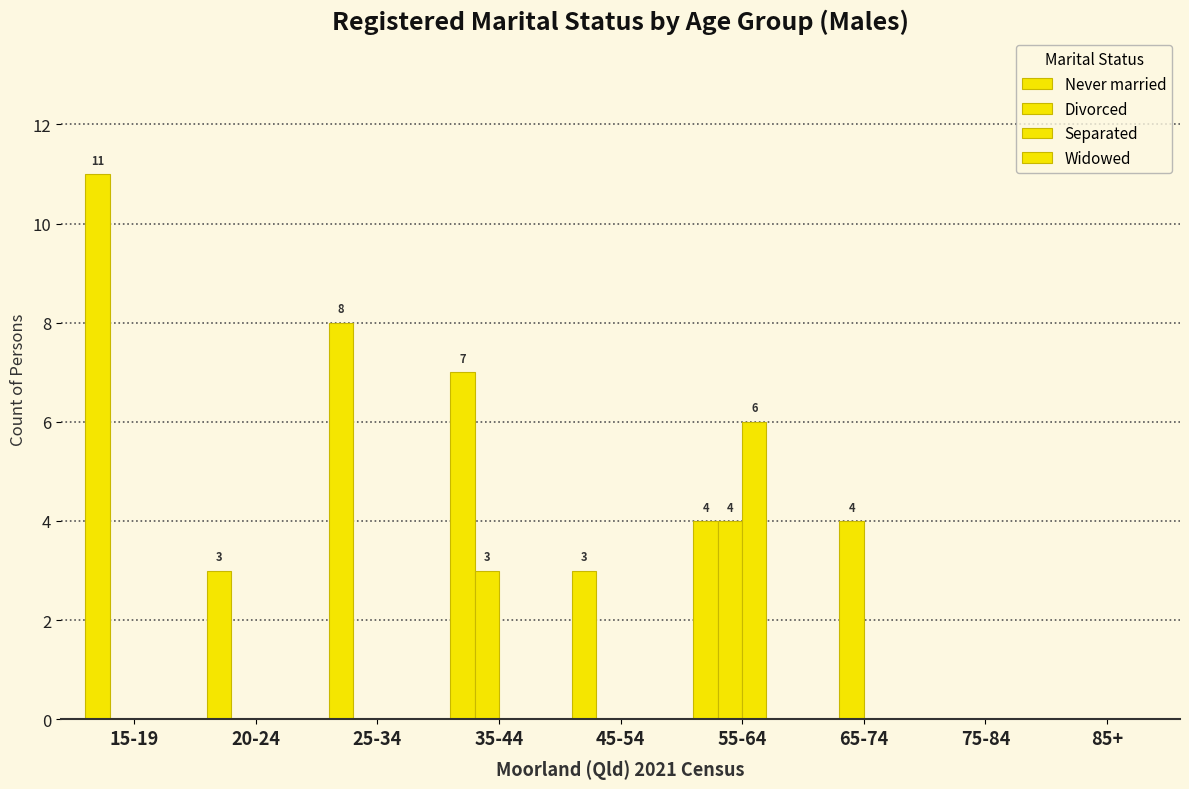

Count the Divorced values in the range 0 to 3.

7